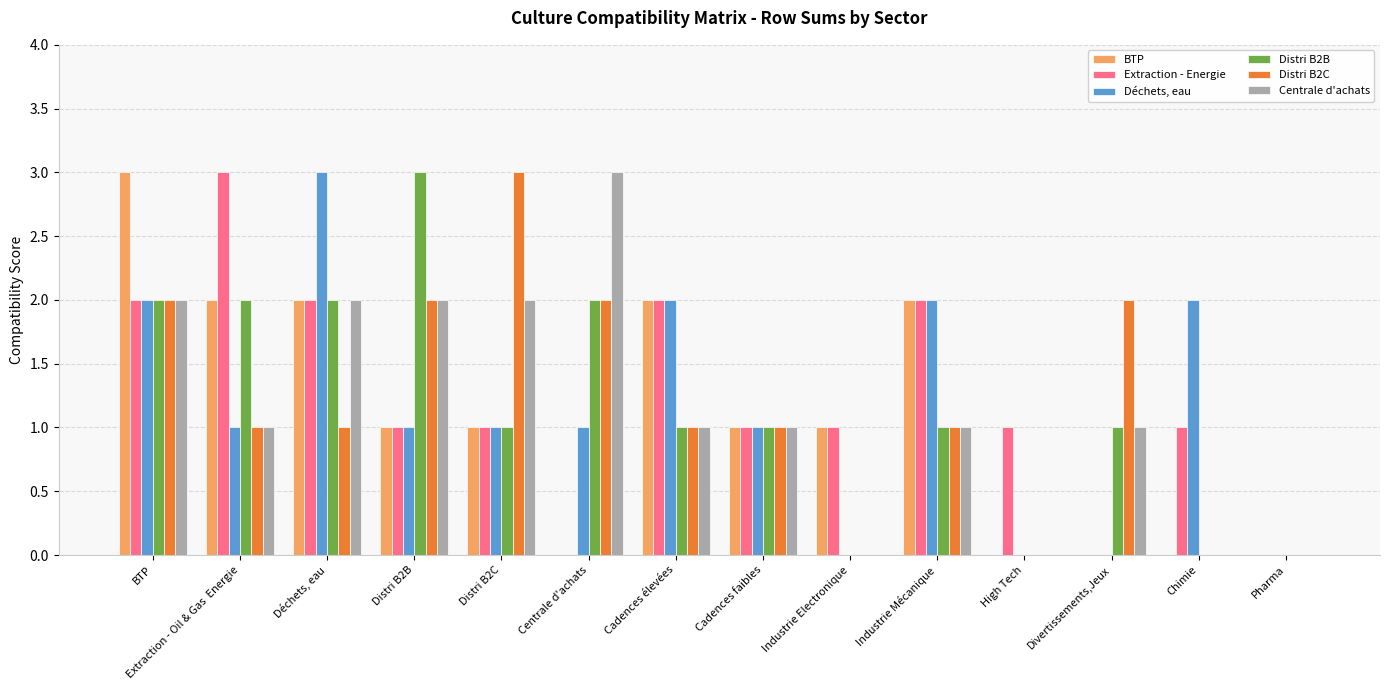

The value of Distri B2C at Distri B2B is 2. True or false?

True